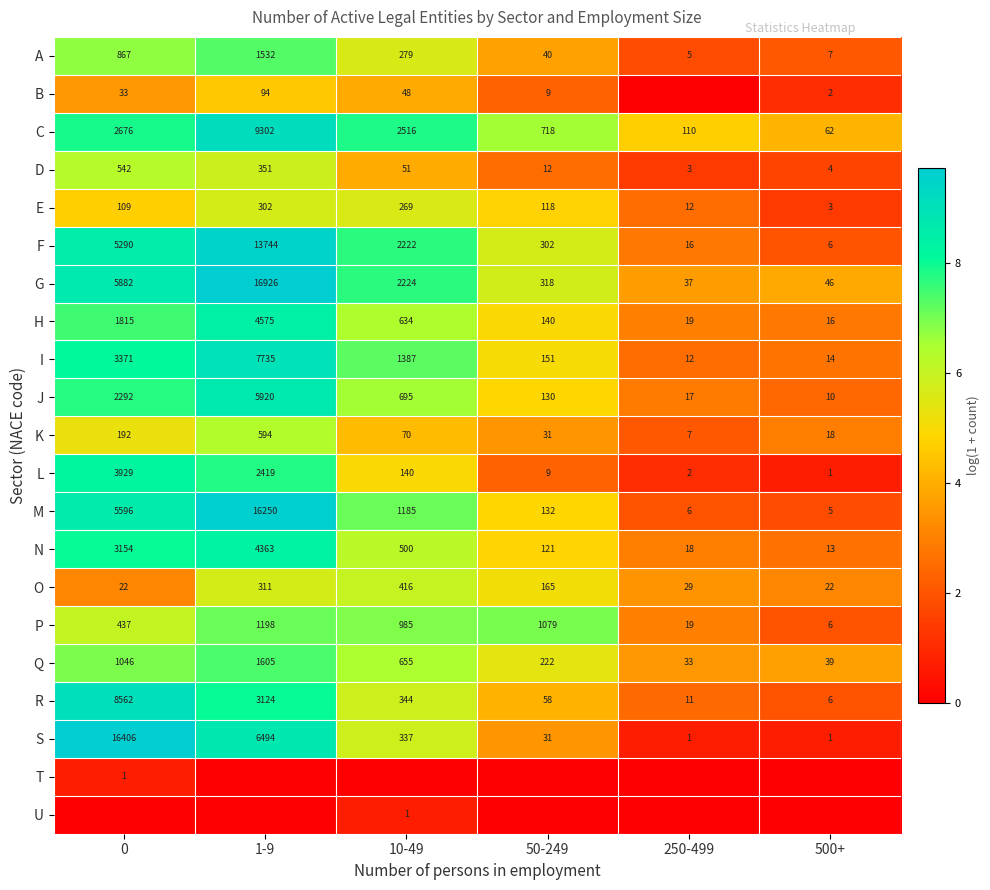

At which label does H reach its peak?

1-9